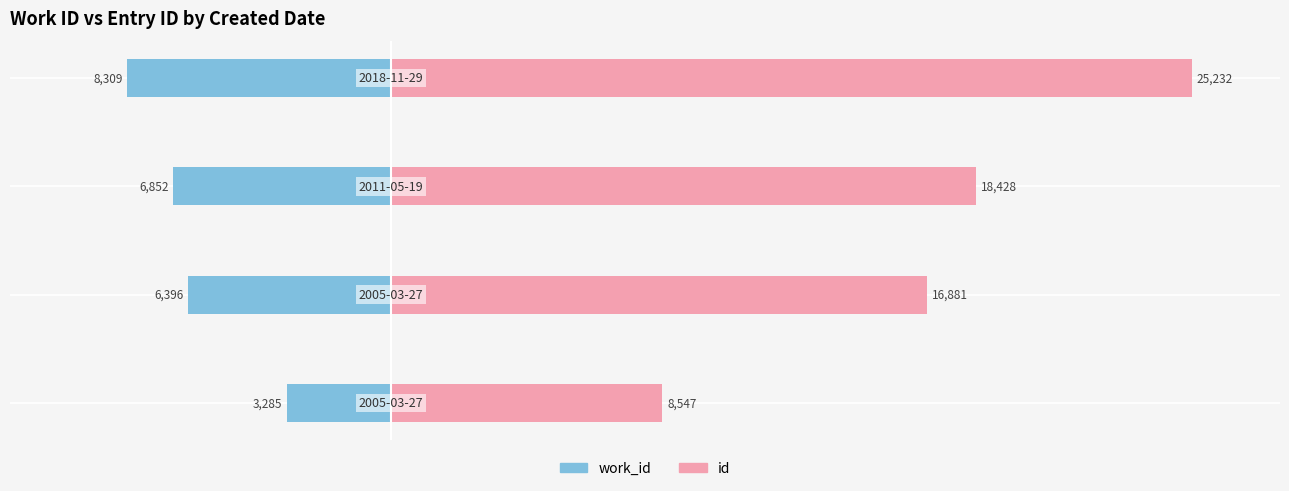

What position from the left is −10000?

2